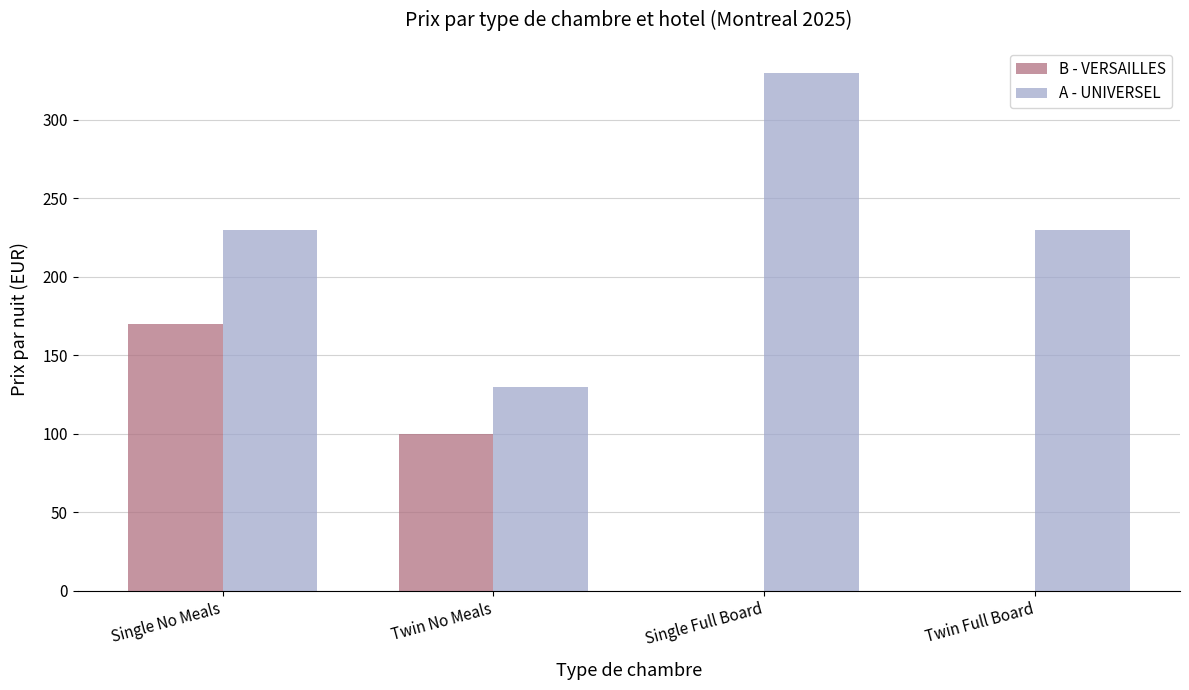

Reading left to right, what are all the values shown in this chart?

B - VERSAILLES: 170	100	0	0
A - UNIVERSEL: 230	130	330	230